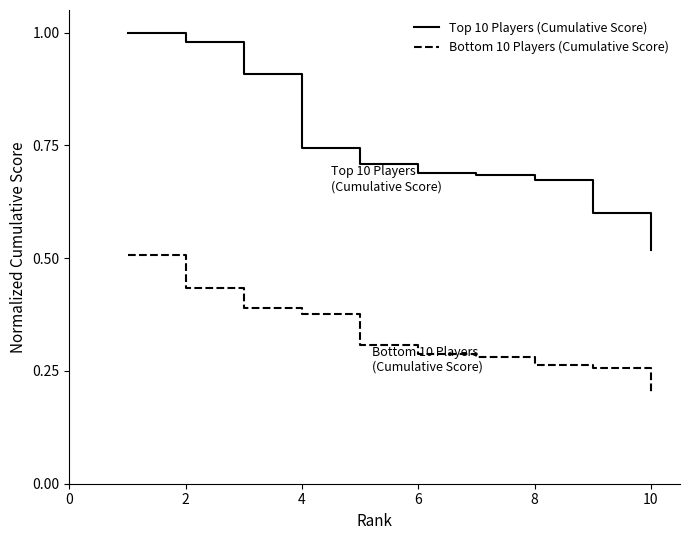

Rank the series by their average value, from lowest to highest.

Bottom 10 Players (Cumulative Score), Top 10 Players (Cumulative Score)